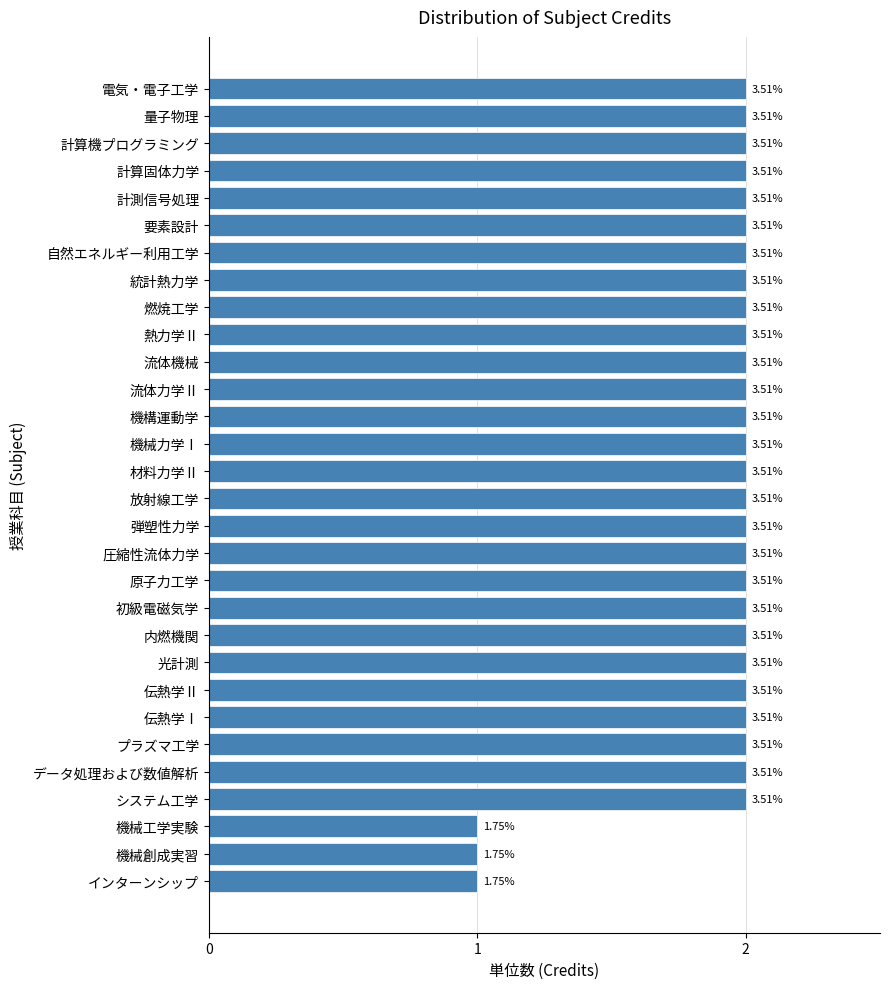

What is the smallest value displayed?

1